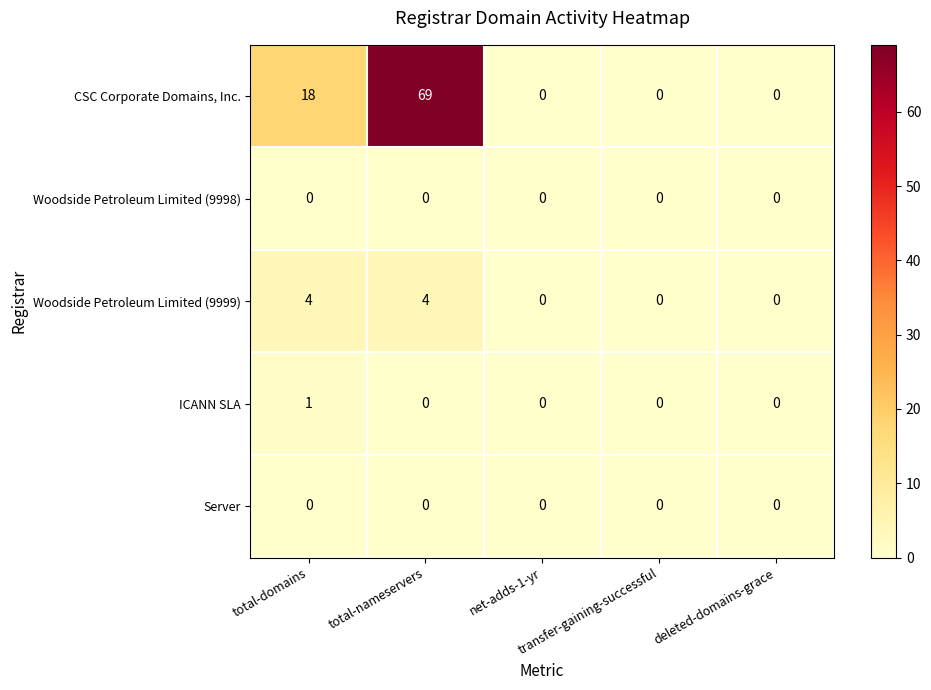

What is the difference between the second highest and second lowest values in the CSC Corporate Domains, Inc. series?

18